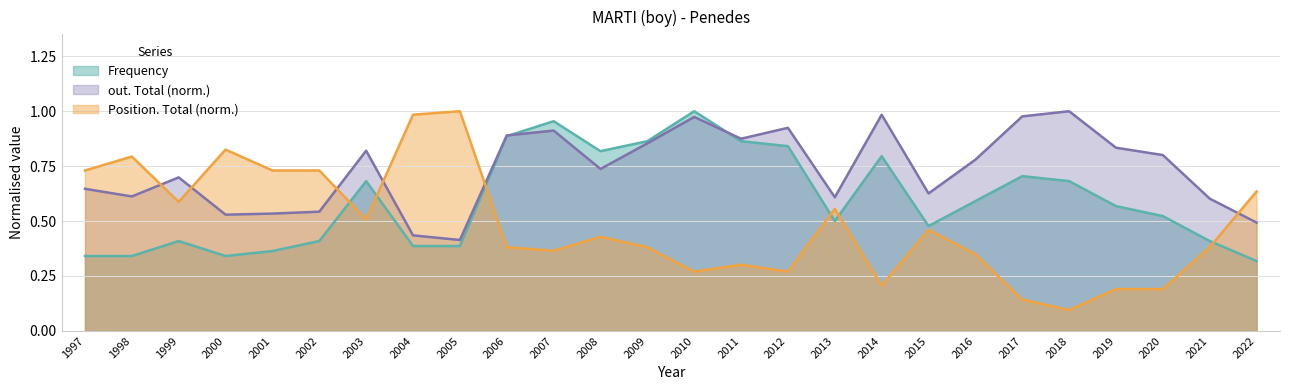

What is the value of the Frequency point at the 3rd from the left?

0.4